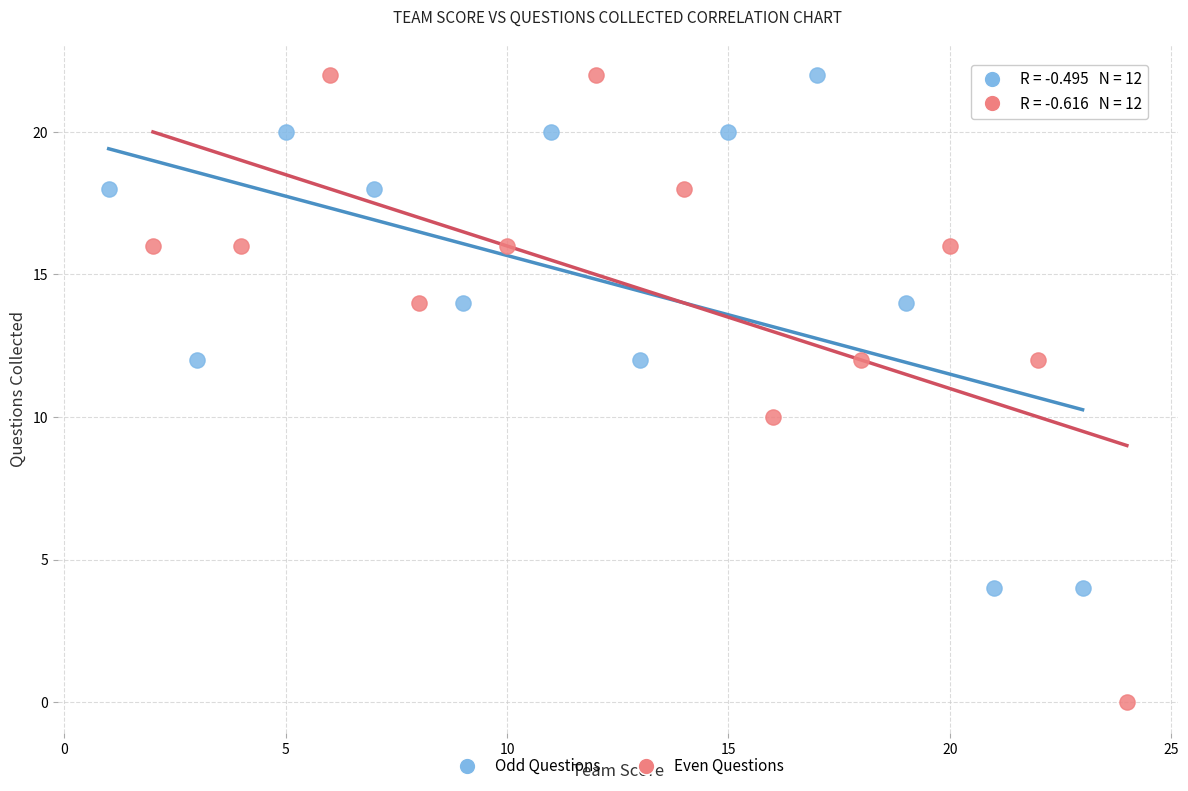

Which series has the widest spread of Y values?

Even Questions